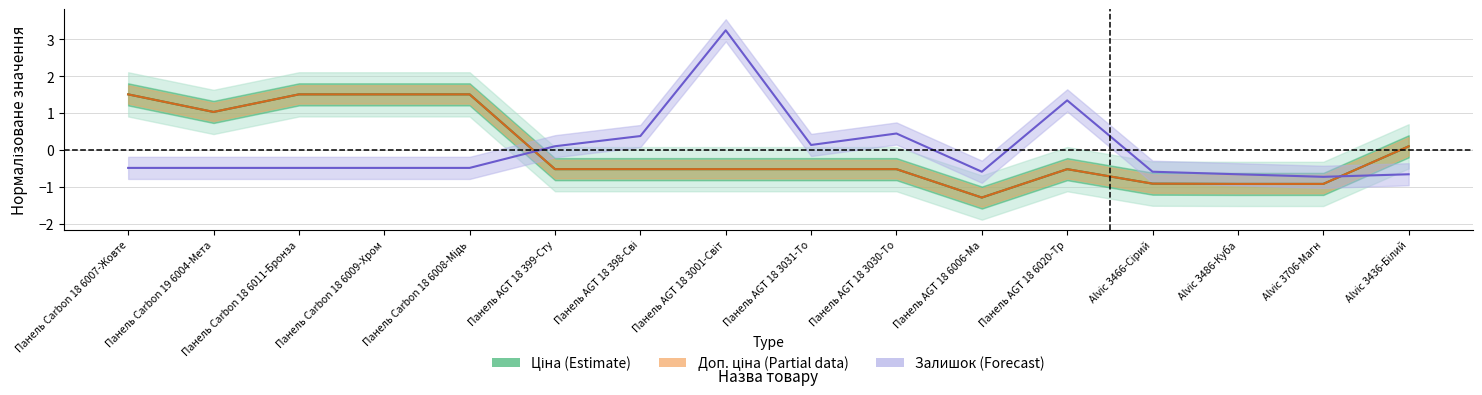

List the series in order of their peak value, highest first.

Залишок, Доп. ціна, Ціна